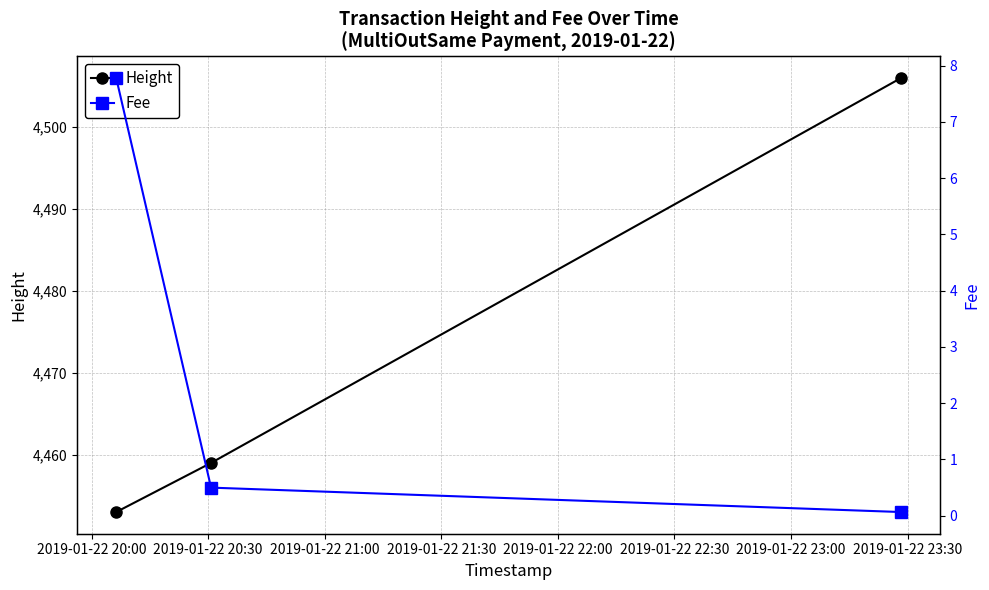

Does the chart have visible grid lines?

Yes